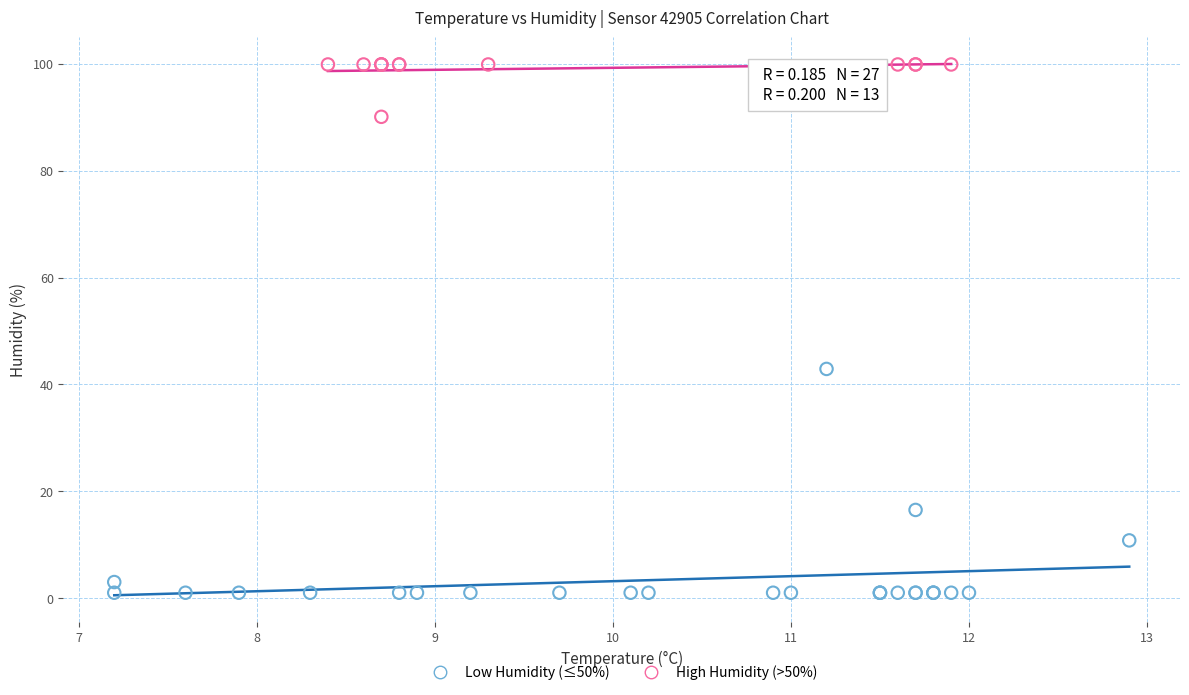

Which series contains the highest Y value?

High Humidity (>50%)